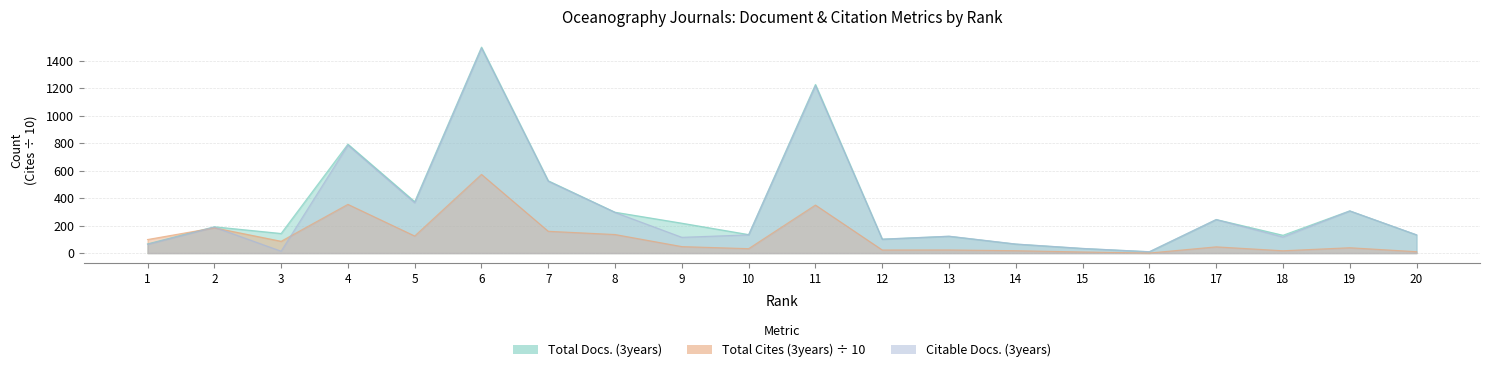

At which label is Citable Docs. (3years) closest to 751?

4